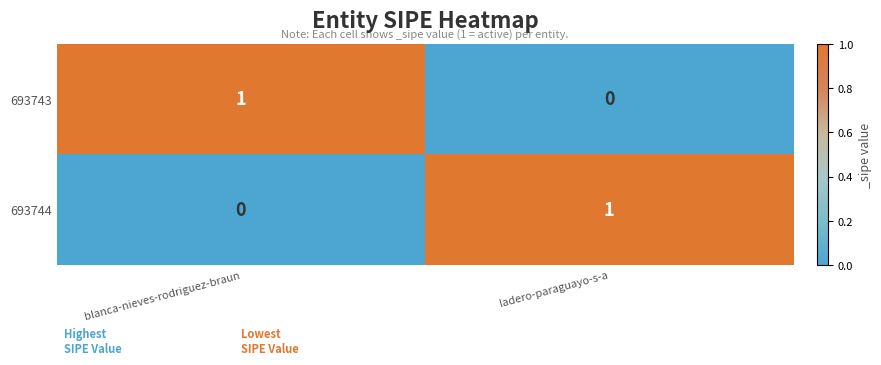

Rank the series at ladero-paraguayo-s-a from lowest to highest value.

693743, 693744